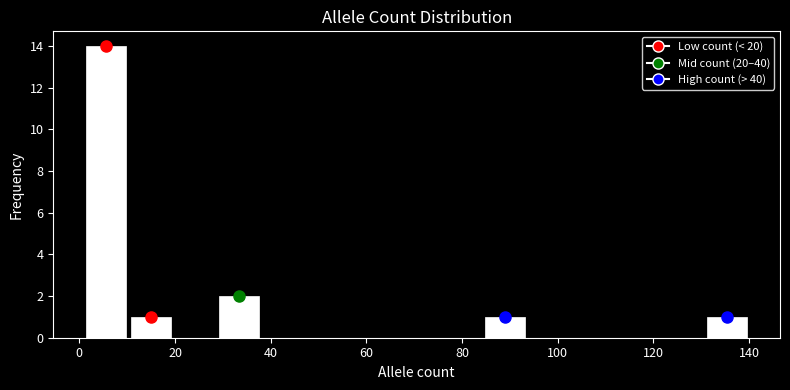

How tall is the bar that spans 10 to 20 on the x-axis? Neither the bar edges nor the heights are printed on the chart, so give them approximately, as read against the axes.

1